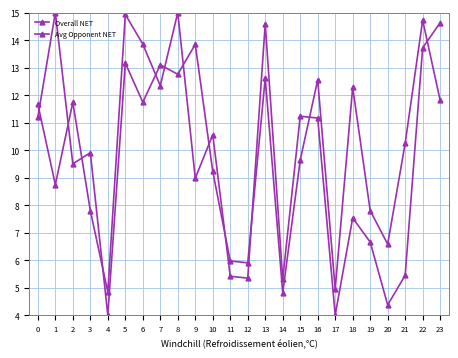

How many series are shown in this chart?

2